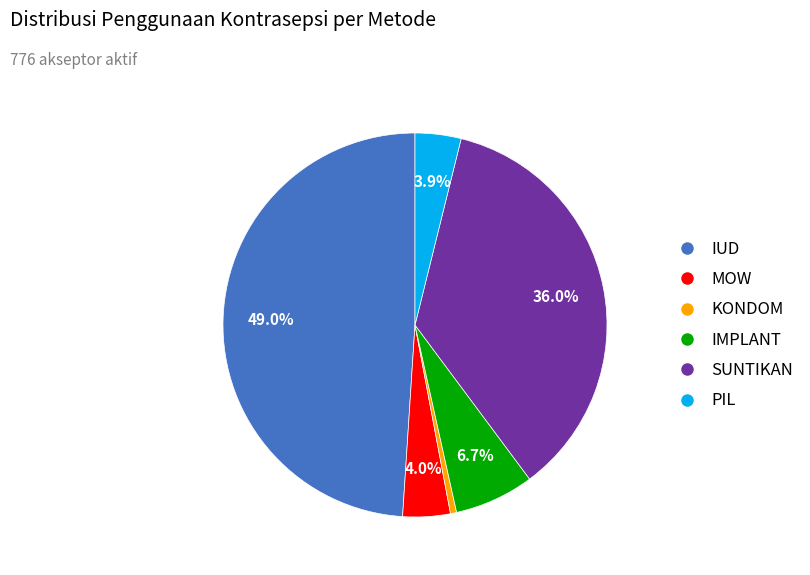

To the nearest percent, what is the difference between the largest and smallest slice percentages?

48%